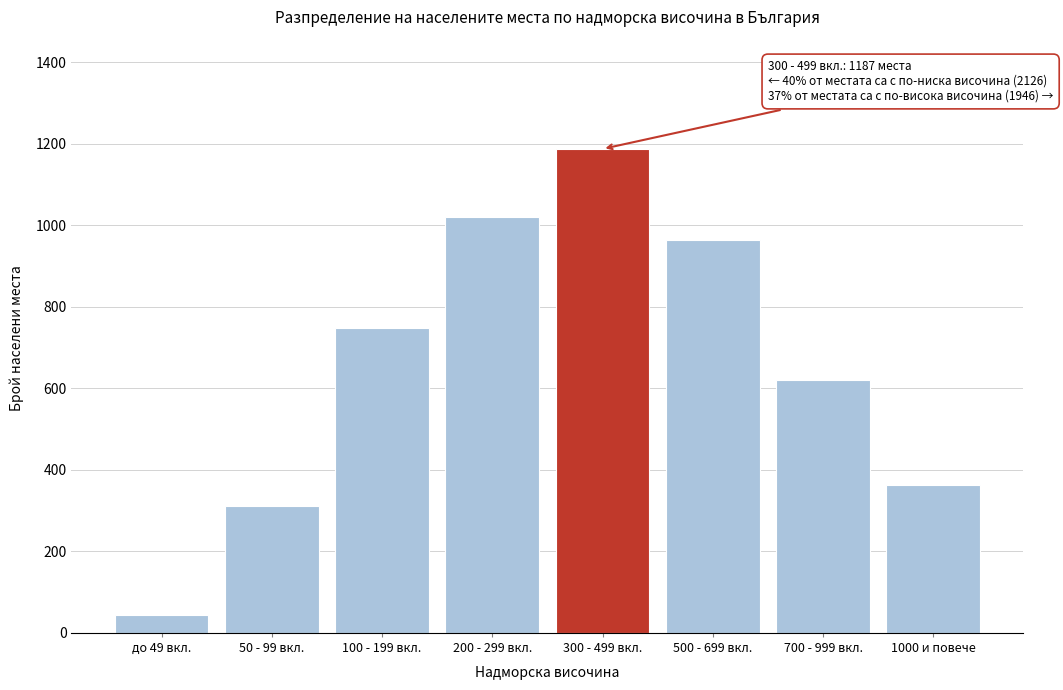

Reading right to left, transcribe all the data shown in this chart.

1000 и повече=362	700 - 999 вкл.=621	500 - 699 вкл.=963	300 - 499 вкл.=1187	200 - 299 вкл.=1021	100 - 199 вкл.=748	50 - 99 вкл.=312	до 49 вкл.=45